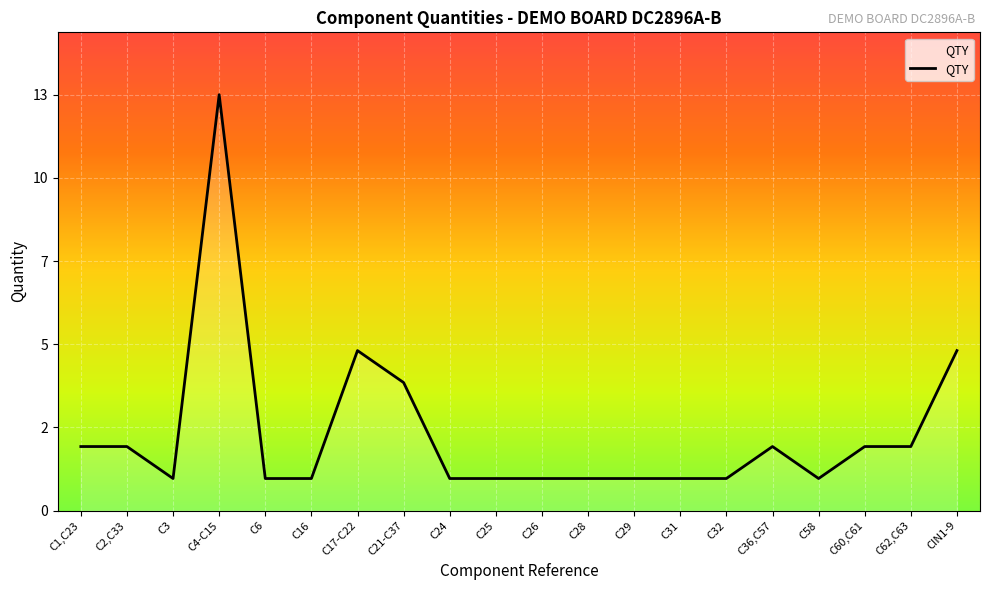

True or false: the data shows 13 at C4-C15.

True